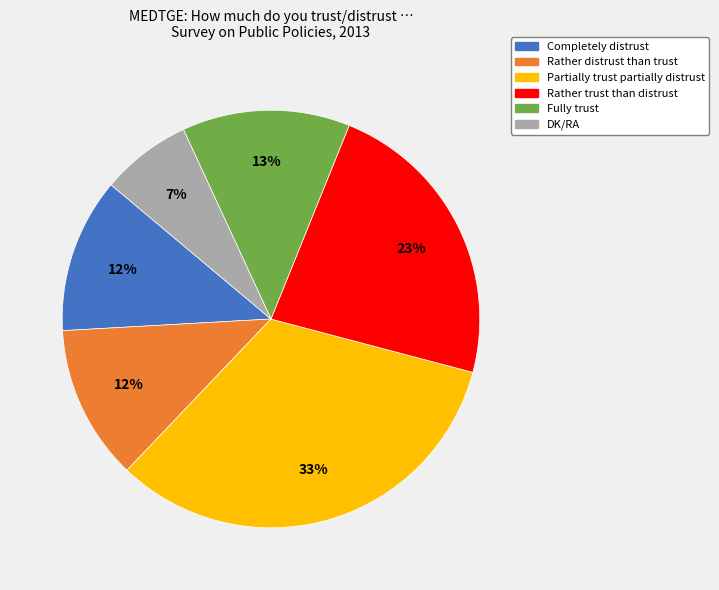

What is the ratio of the value at Rather distrust than trust to the value at DK/RA?

1.7